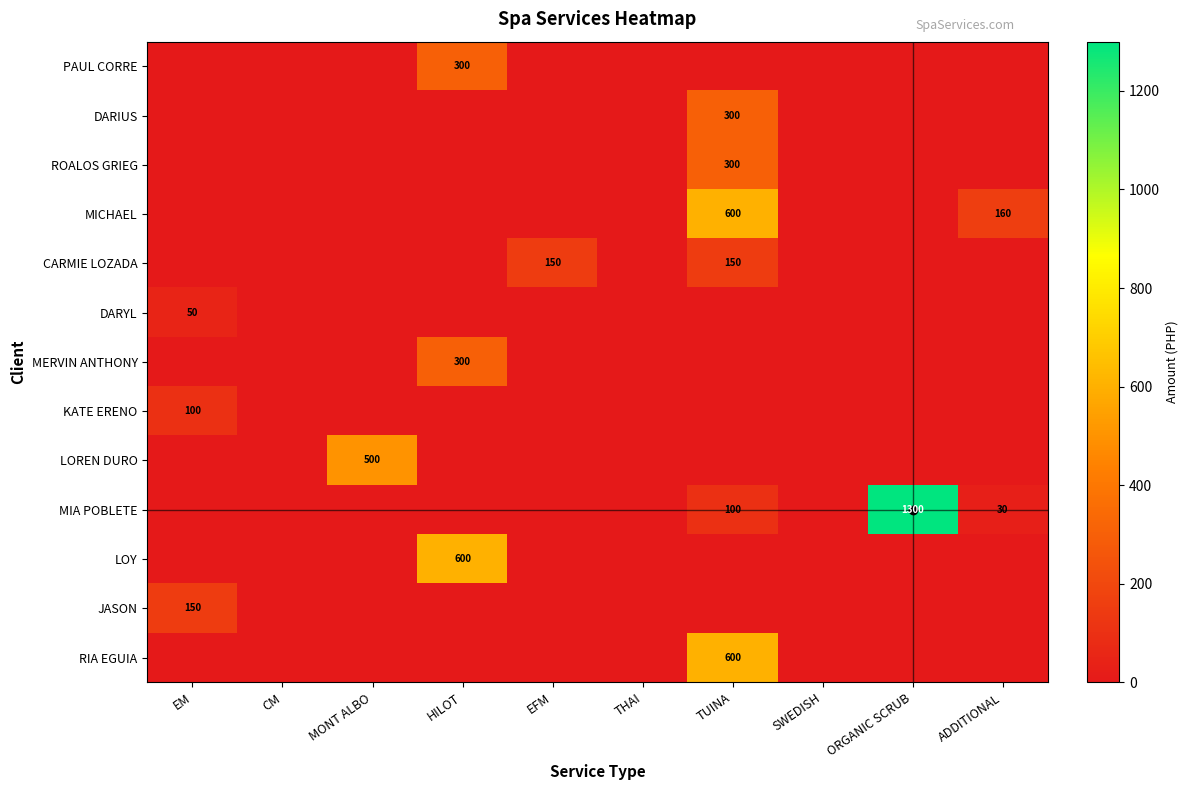

What is the sum of all MERVIN ANTHONY values?

300